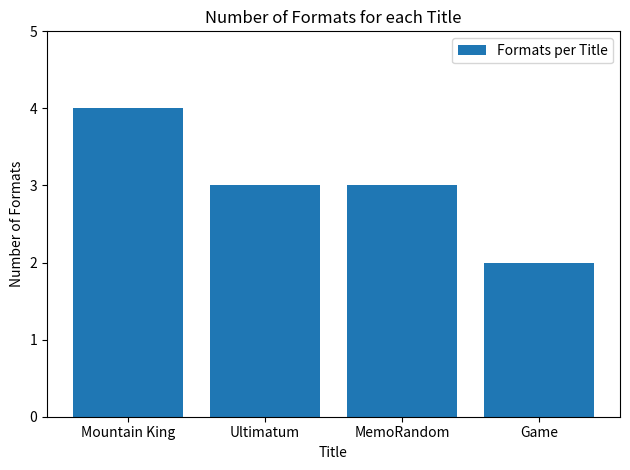

What is the label of the 2nd bar from the left?

Ultimatum